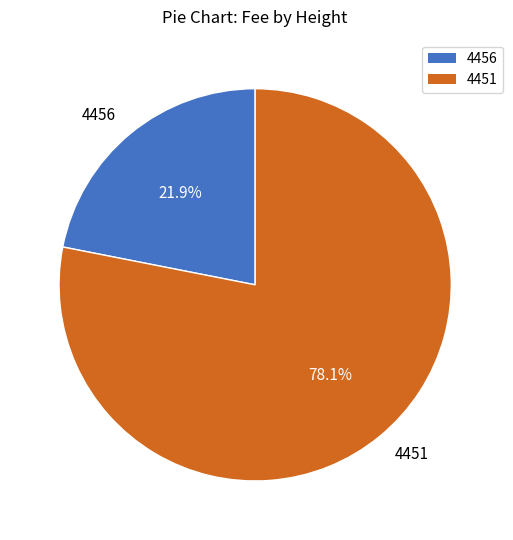

Which slice is the smallest?

4456